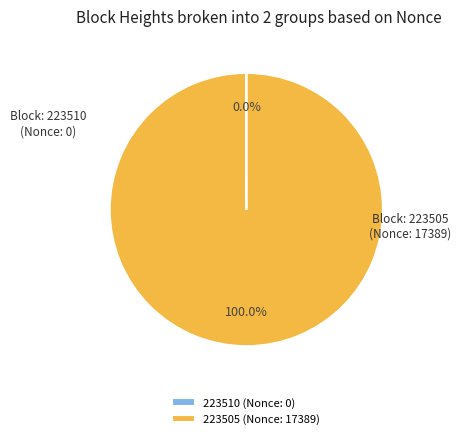

Which slice is the largest?

223505 (Nonce: 17389)